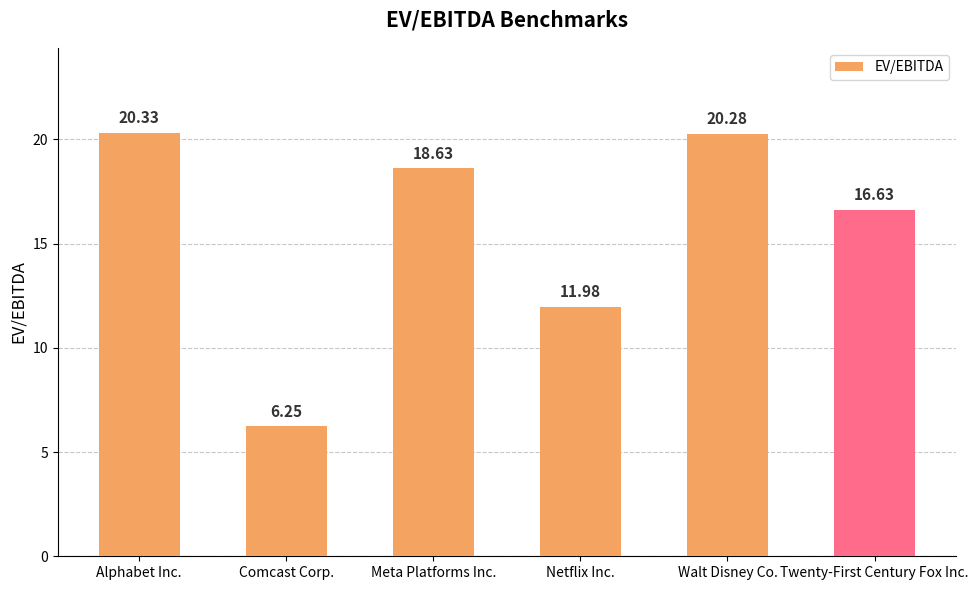

What is the greatest value displayed?

20.3